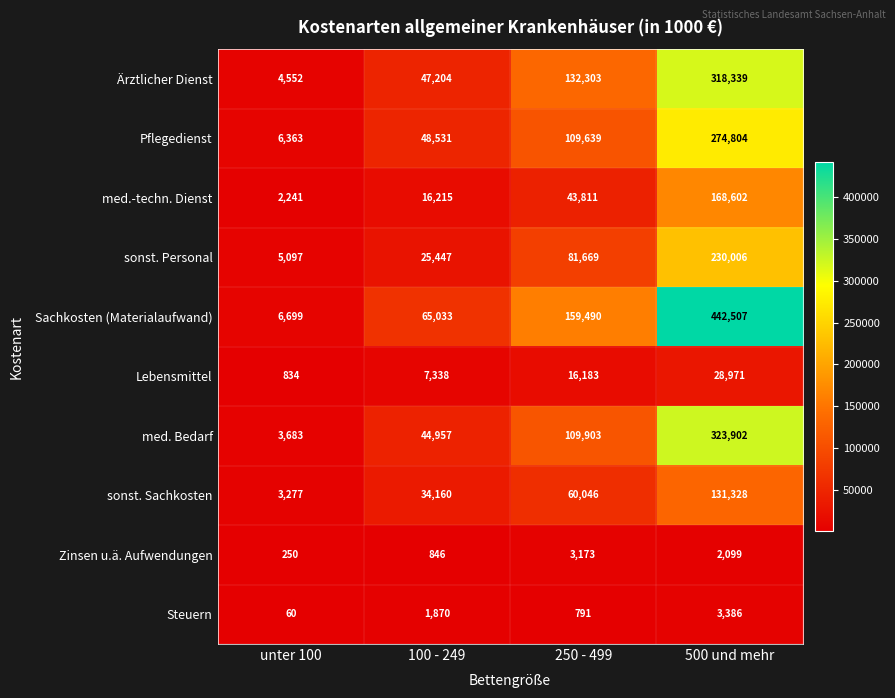

At how many categories does at least one series exceed 6888?

3